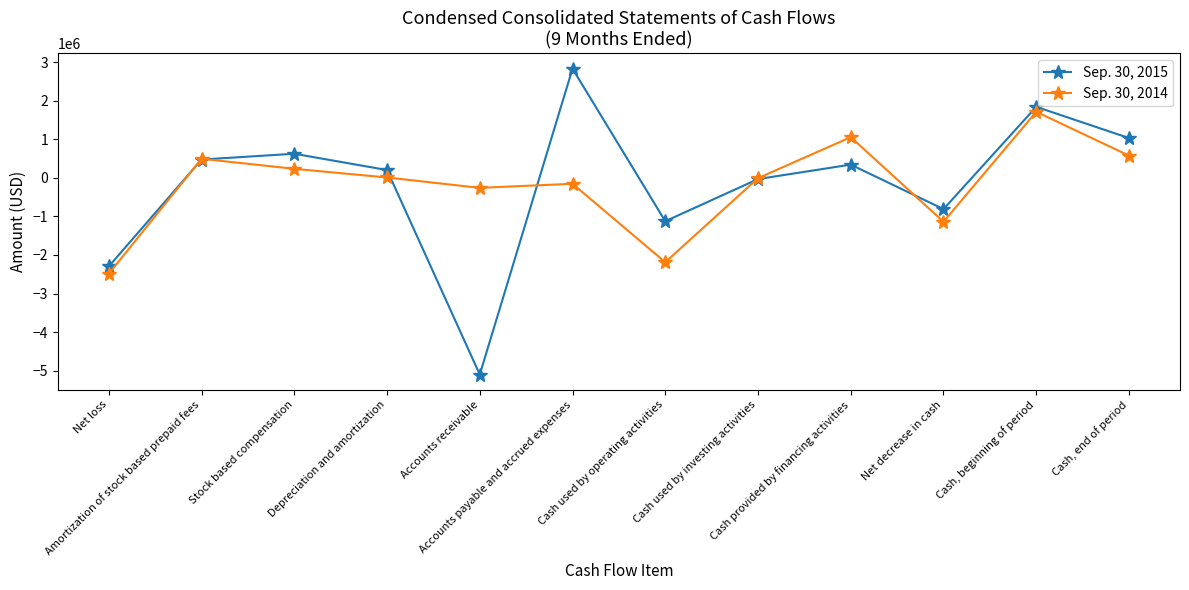

What is the value of the Sep. 30, 2015 point at the 10th from the left?

-810435